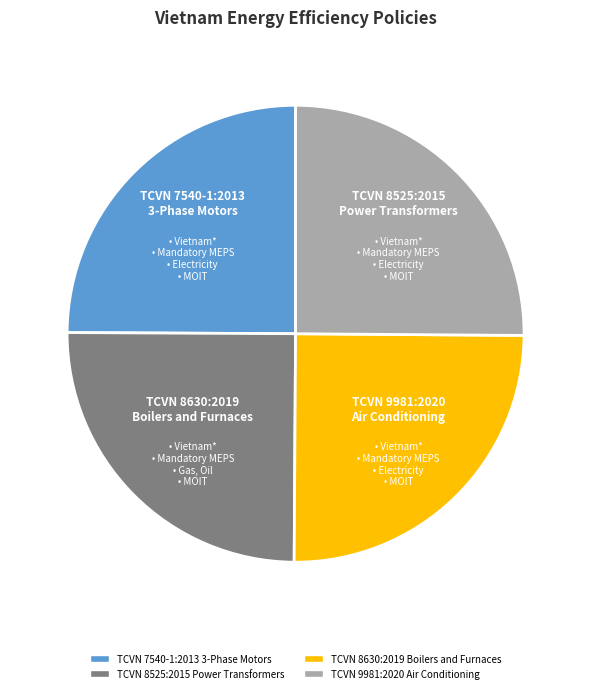

Is it true that TCVN 8630:2019 Boilers and Furnaces is 25% of the pie?

True